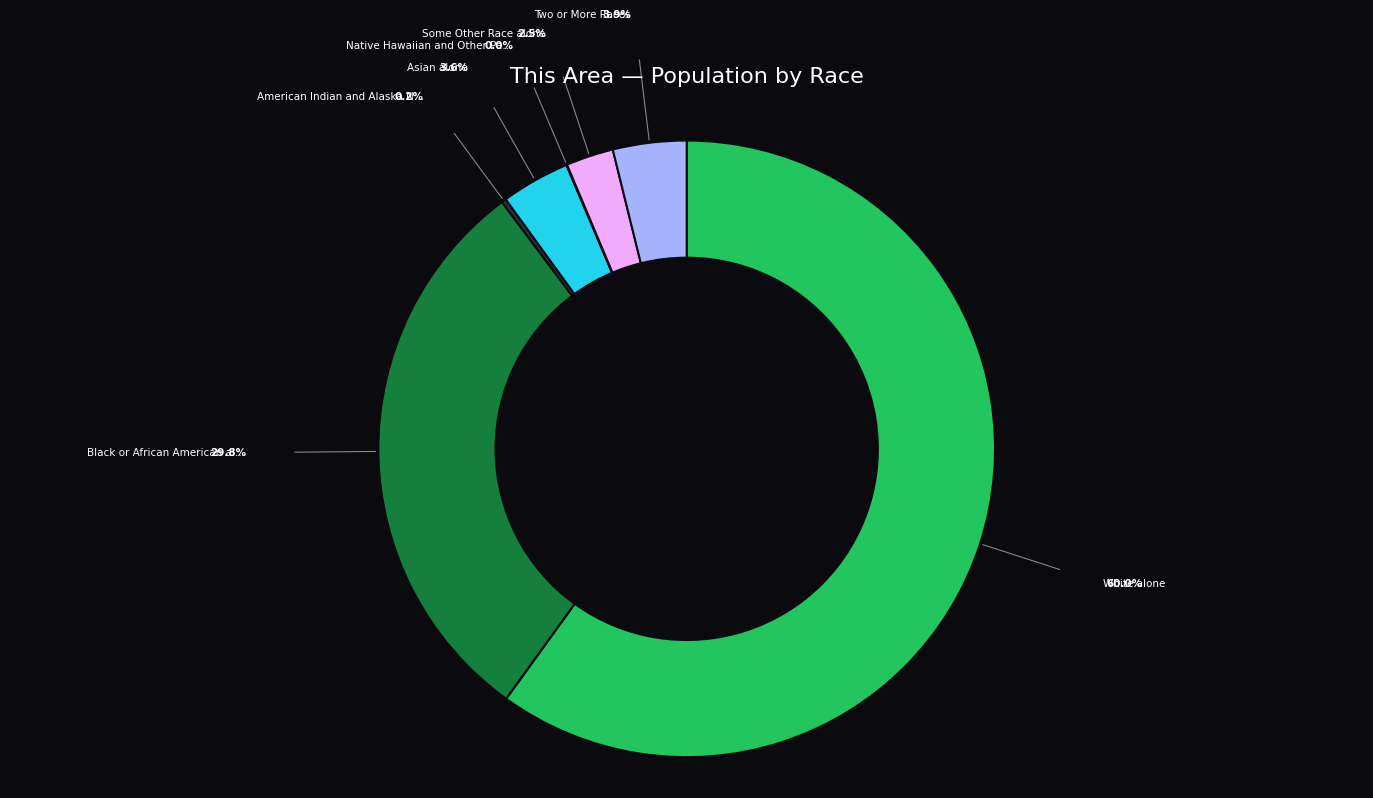

Is there a majority slice in this chart?

Yes